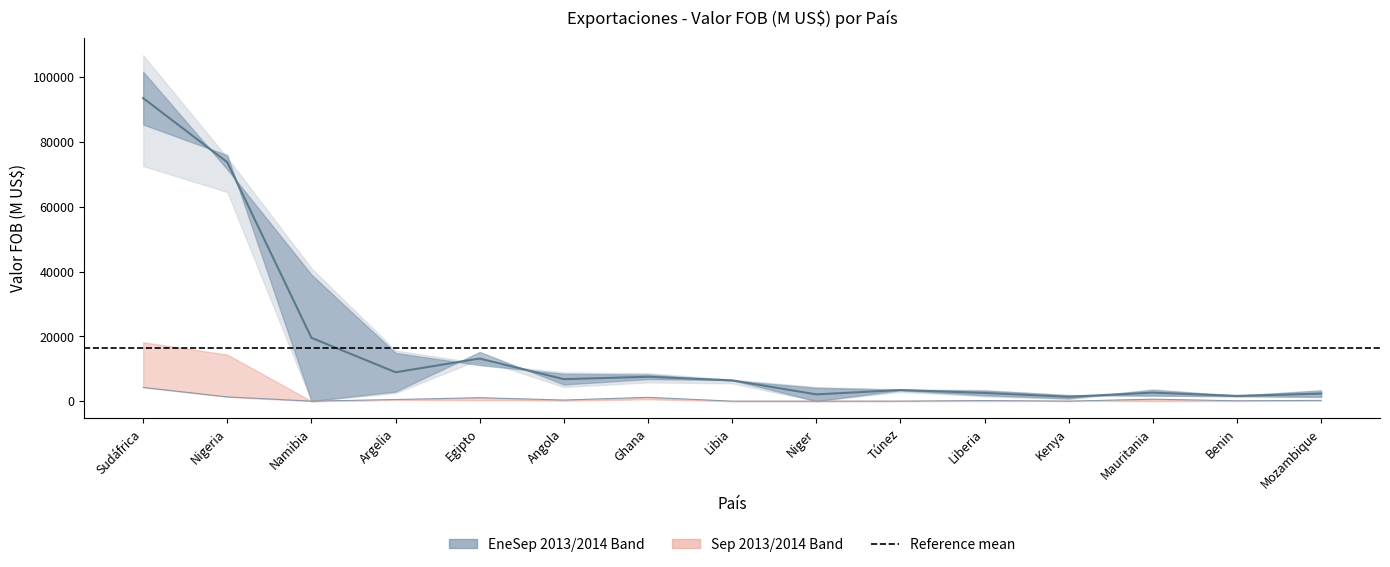

What position from the left is Niger?

9